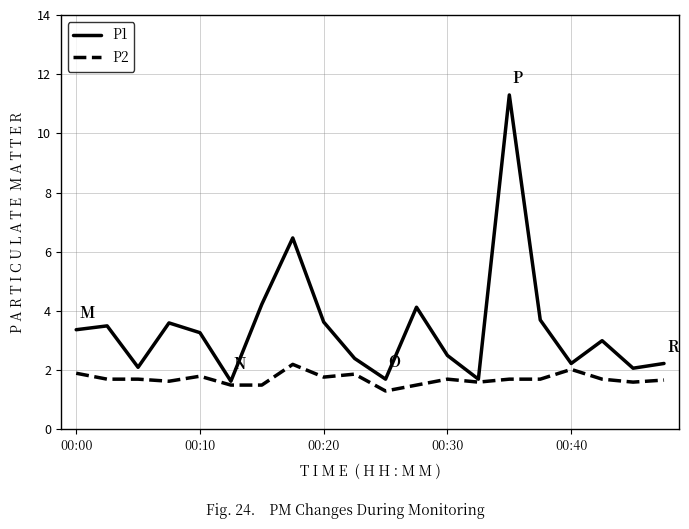

Rank the series by their maximum value, from lowest to highest.

P2, P1